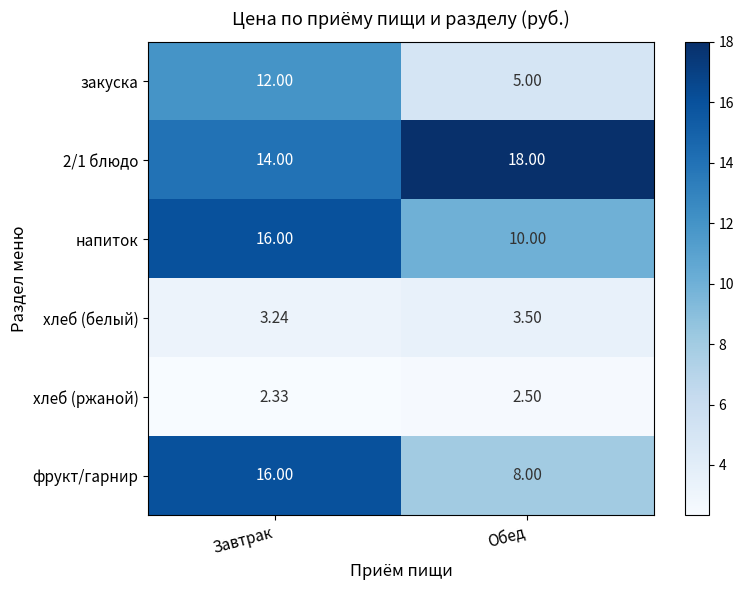

At how many categories does at least one series exceed 9?

2